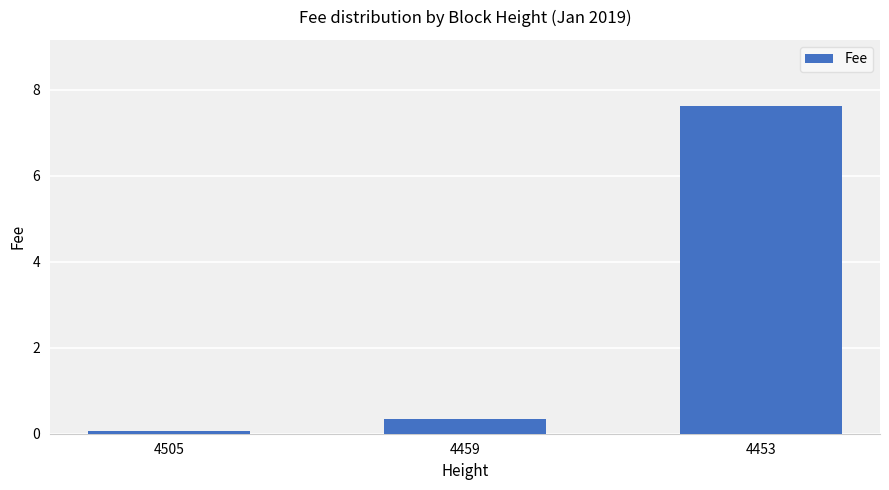

What is the difference between the values at 4505 and 4453?

7.6